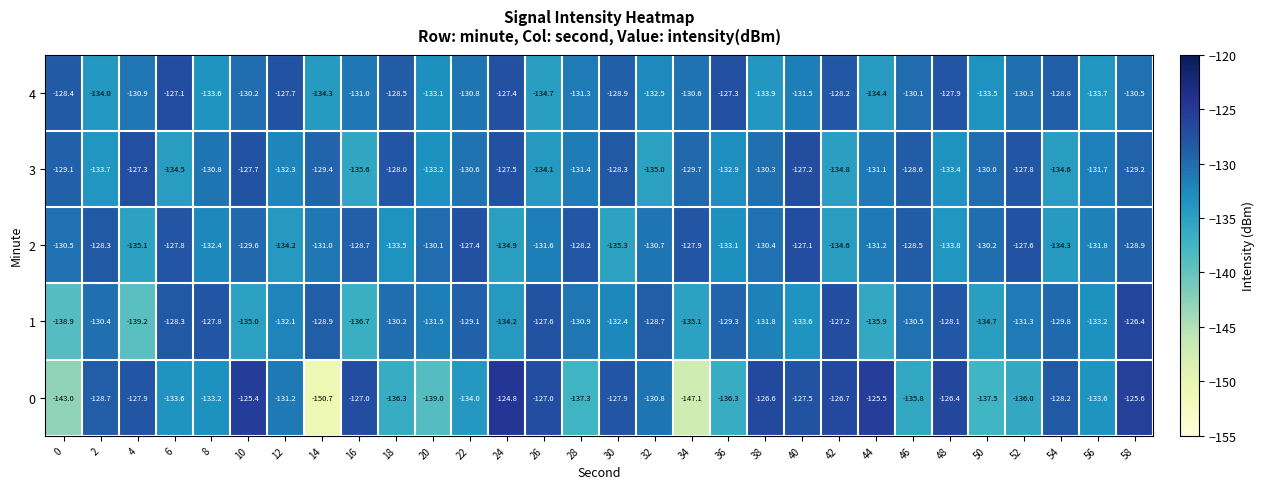

At which category does the chart reach its peak across all series?

24